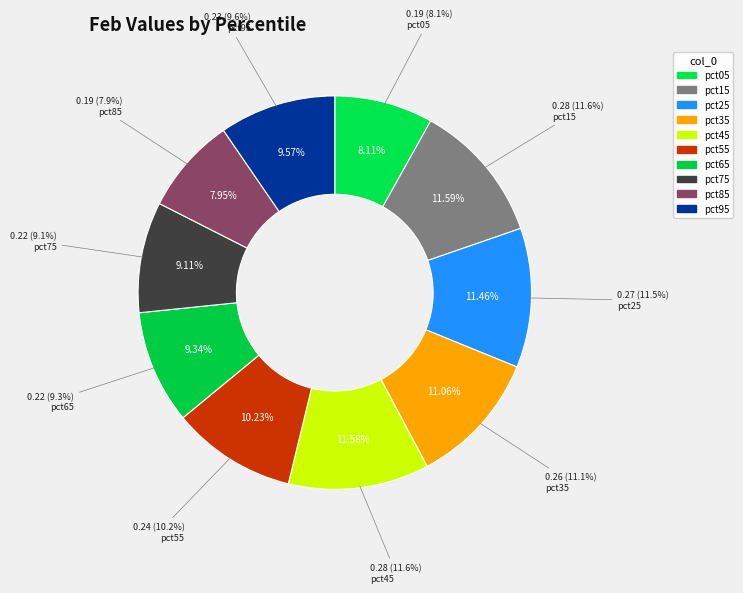

Is it true that pct25 is 23% of the pie?

False